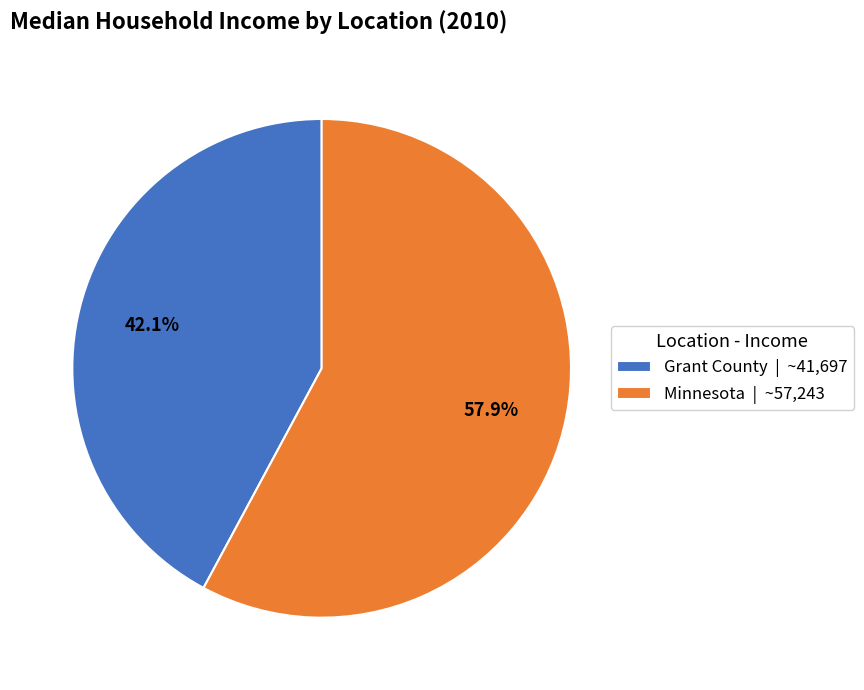

What percentage do Minnesota and Grant County together represent?

100.0%